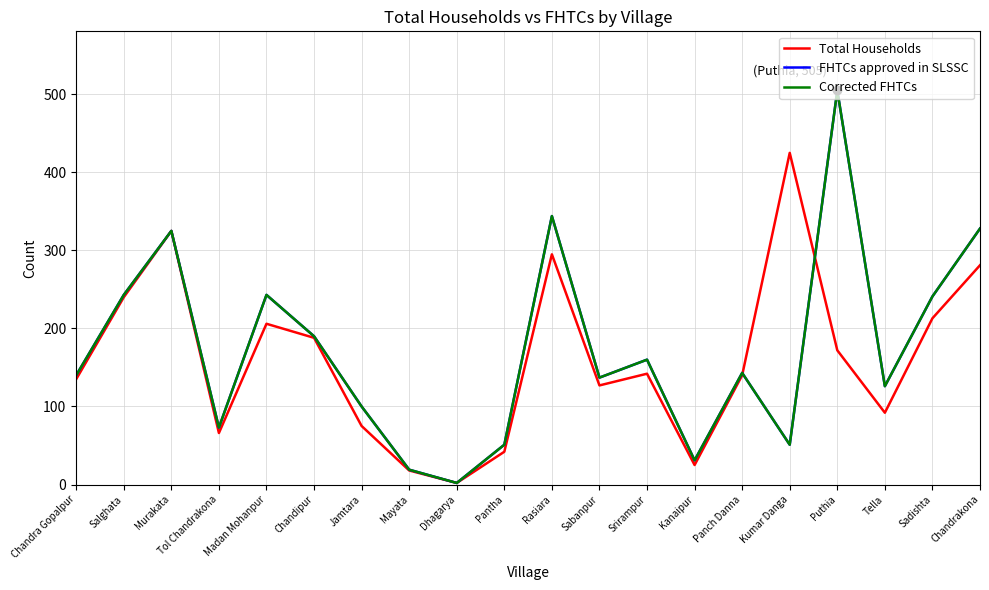

Is this an area chart (filled region under the line)?

No